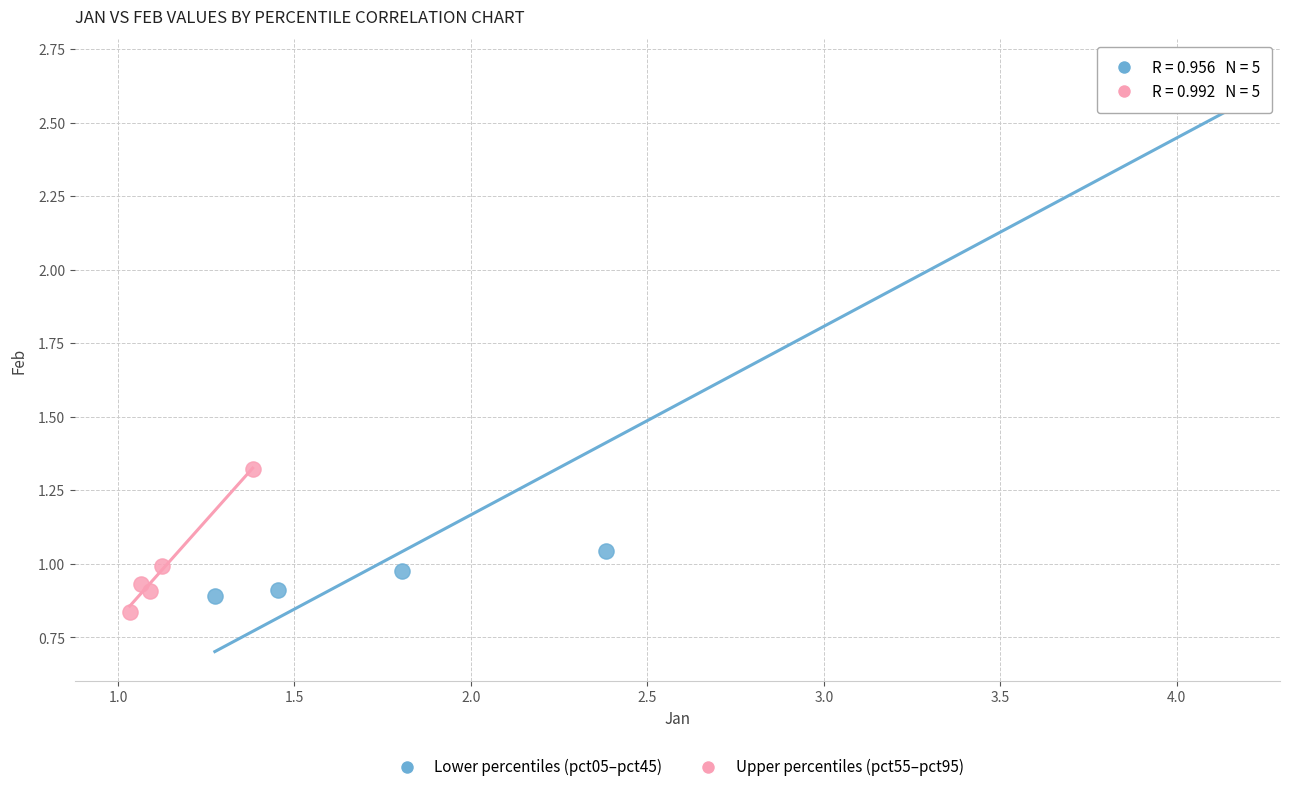

Which series reaches the maximum Y coordinate?

Lower percentiles (pct05–pct45)